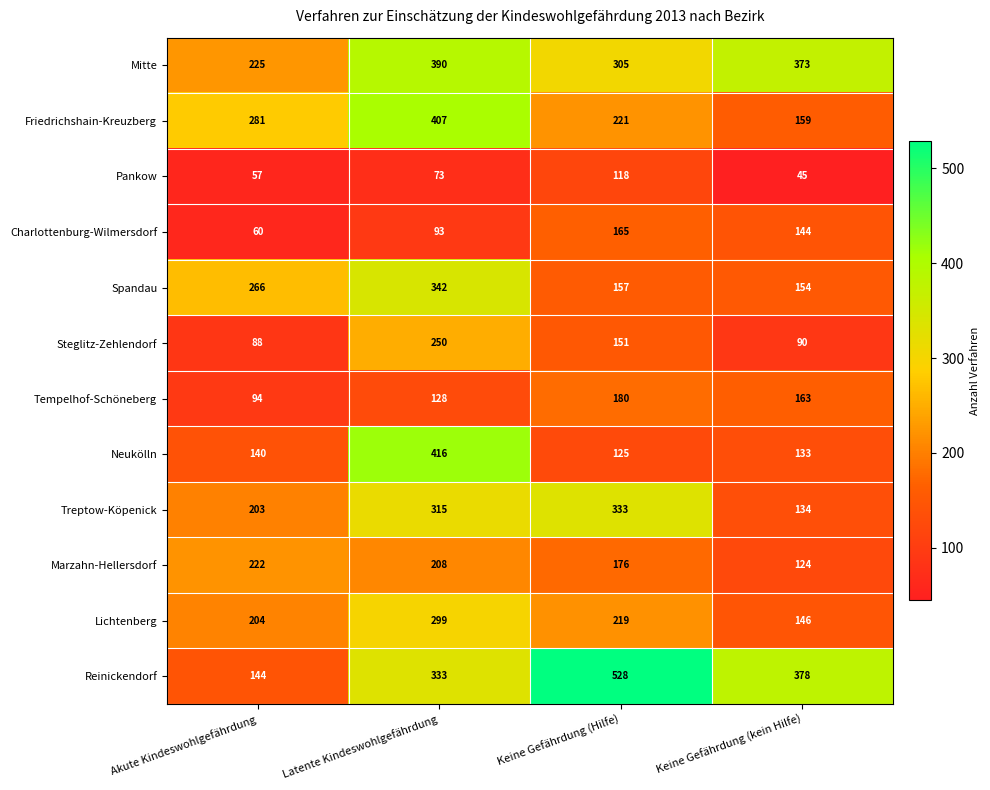

The Lichtenberg series shows 357 at Akute Kindeswohlgefährdung. True or false?

False